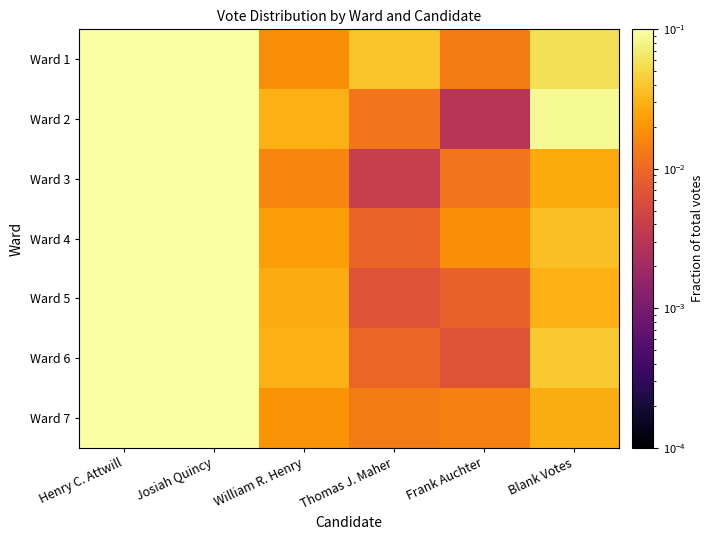

What is the total value across all series at William R. Henry?

0.2